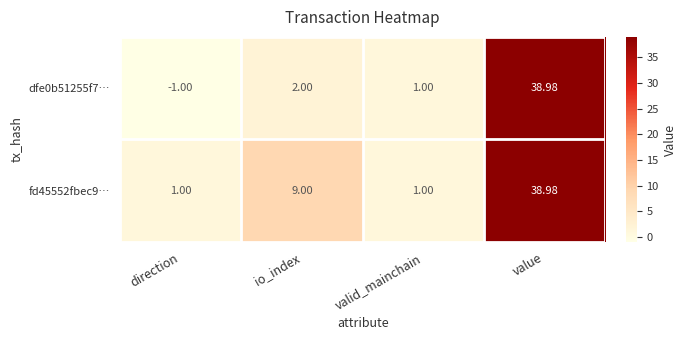

At which category is the sum across all series the highest?

value